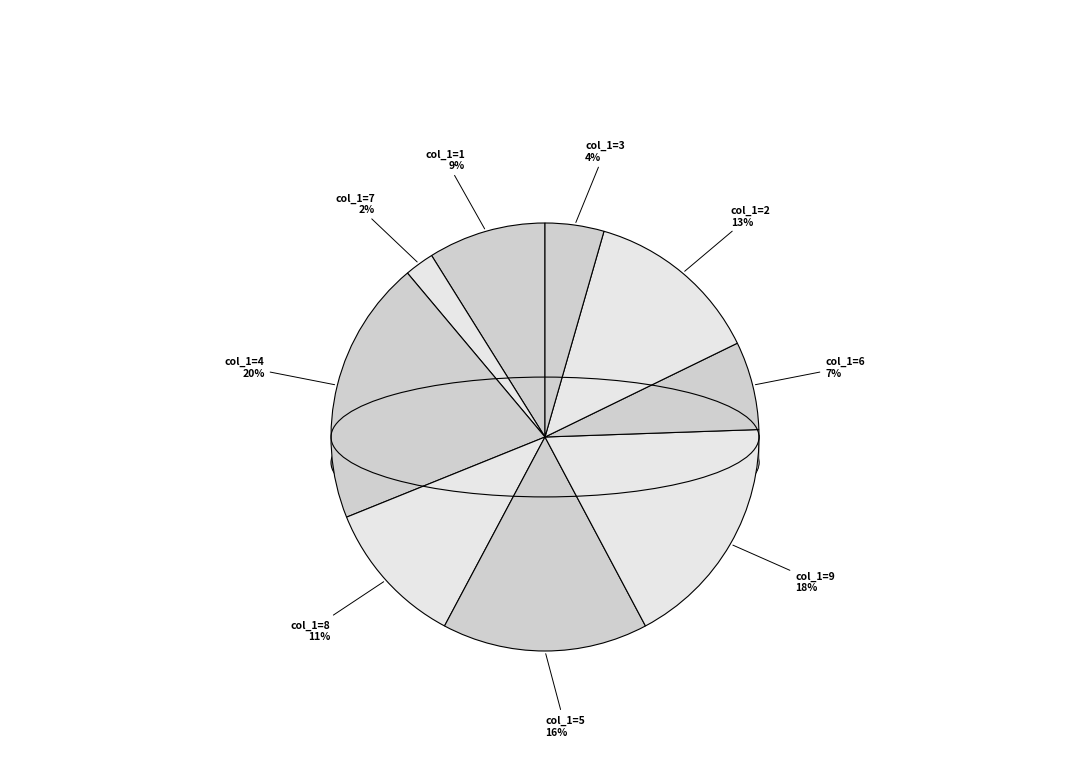

True or false: 2 accounts for 13% of the total.

True